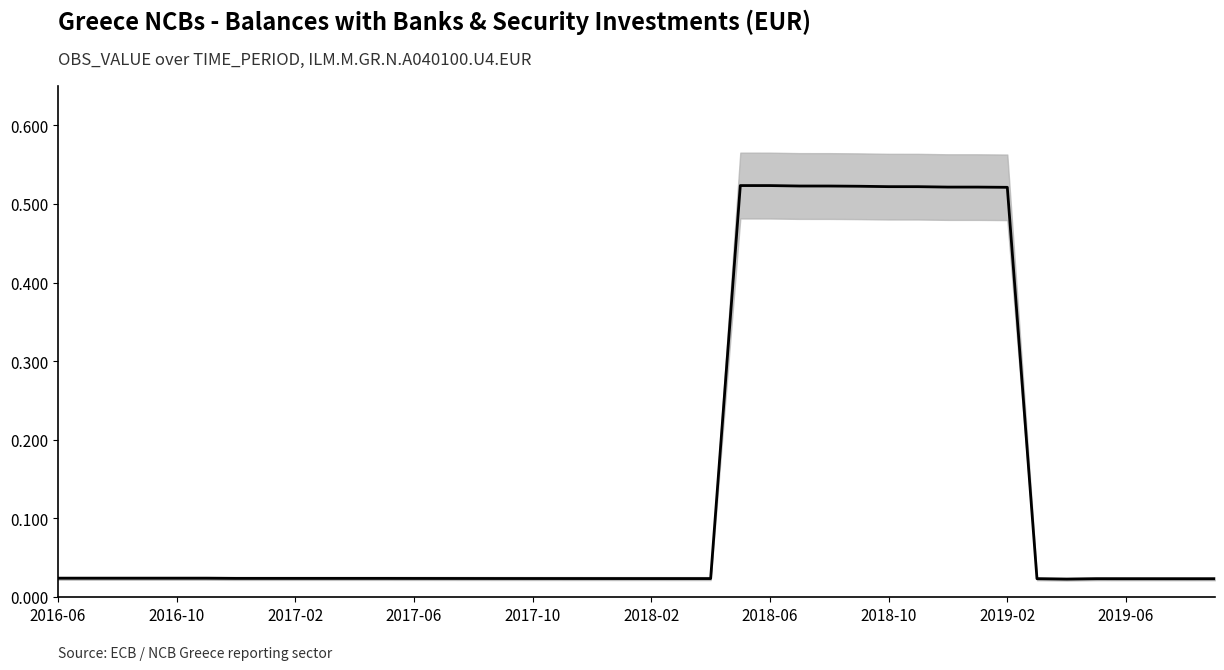

What is the difference between the maximum and second lowest values?

0.5